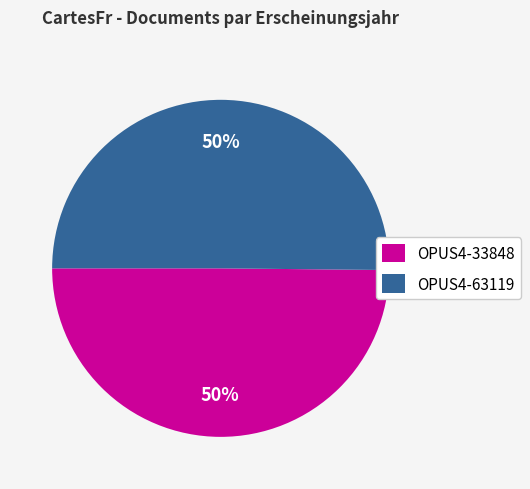

To the nearest percent, what percentage of the pie is OPUS4-63119?

50%